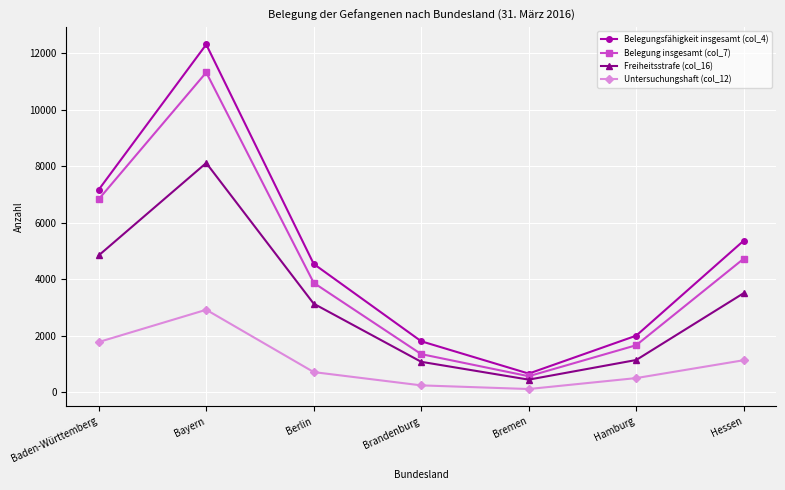

What is the difference between the highest and lowest values at Bayern?

9388